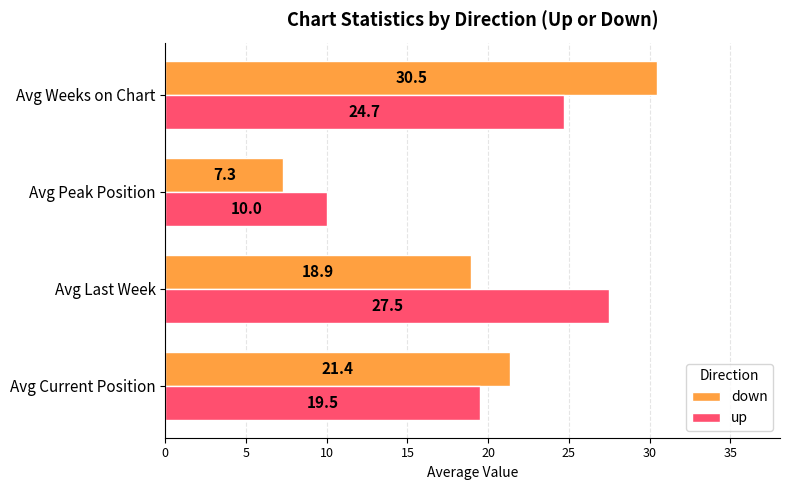

What is the difference between the maximum and minimum values in the up series?

17.4